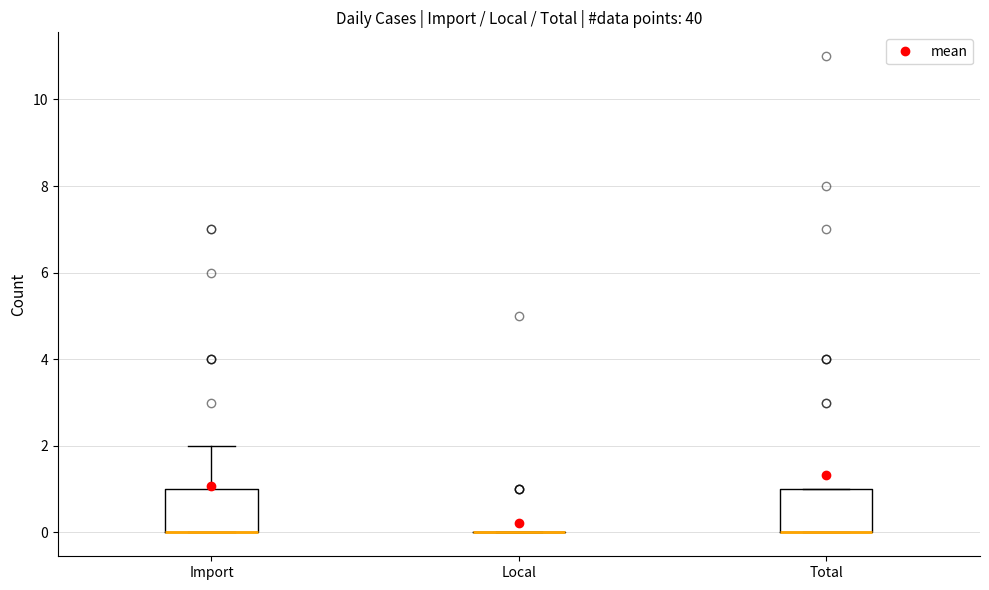

Reading left to right, transcribe this box plot: for each box, give where its median line is, the range the box spans, and where its two whiskers end, as read against the y-axis. The values are not printed on the chart, so give them approximately, as read against the axis.

Import: median 0 (drawn on the box's lower edge), box 0 to 1, whiskers 0 to 2
Local: box collapsed to a line at 0, whiskers 0 to 0
Total: median 0 (drawn on the box's lower edge), box 0 to 1, whiskers 0 to 1